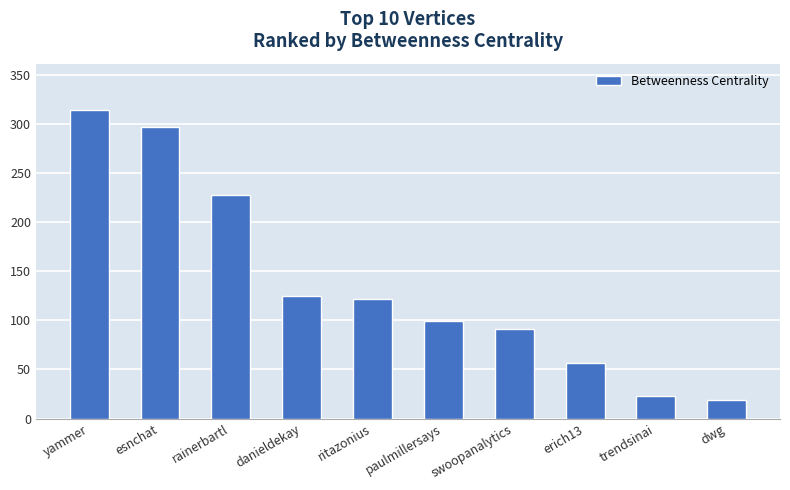

What is the minimum value shown in the chart?

19.2